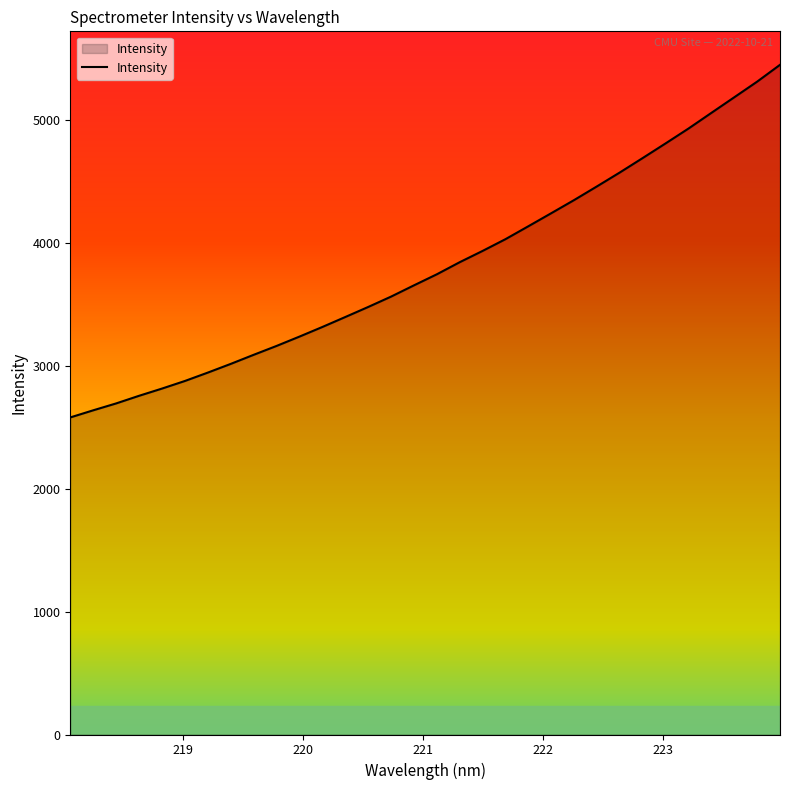

What is the difference between the maximum and minimum values?

2869.3